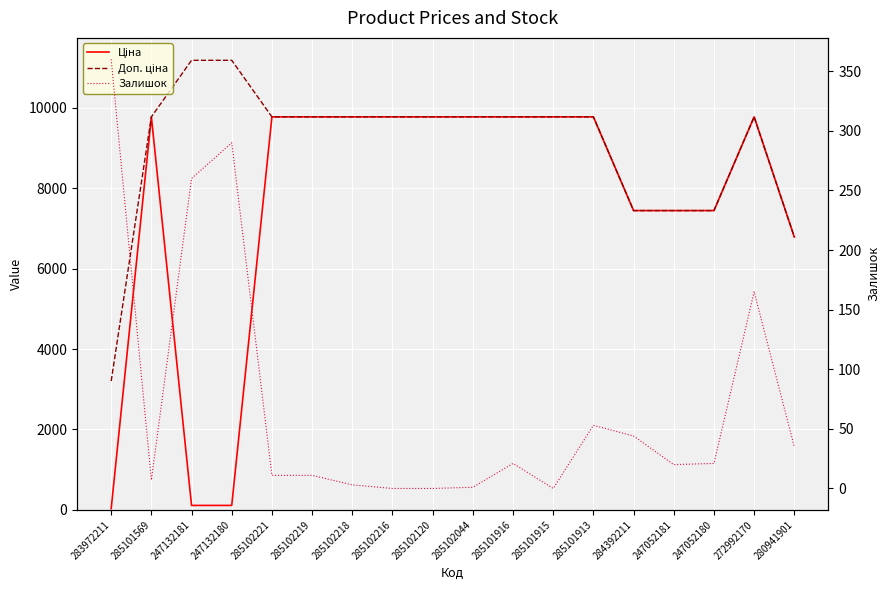

What is the sum of the Ціна values at 285102221 and 285101569?

19551.0